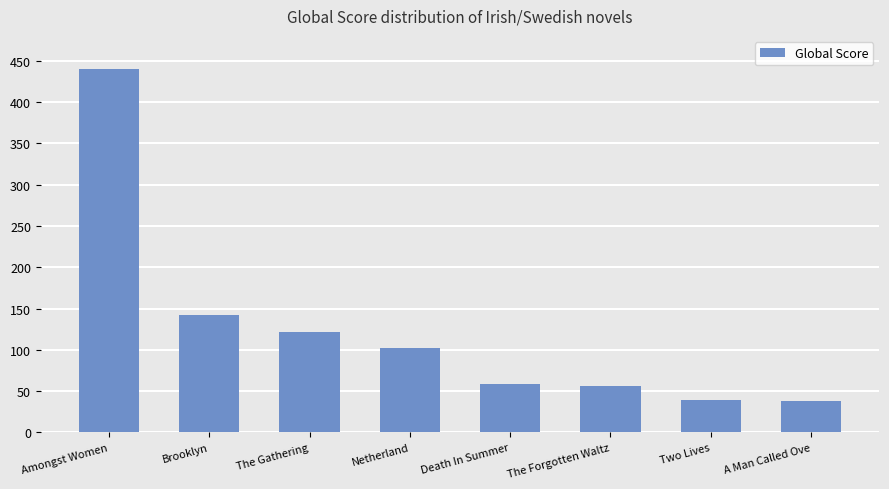

Does the chart contain any negative values?

No